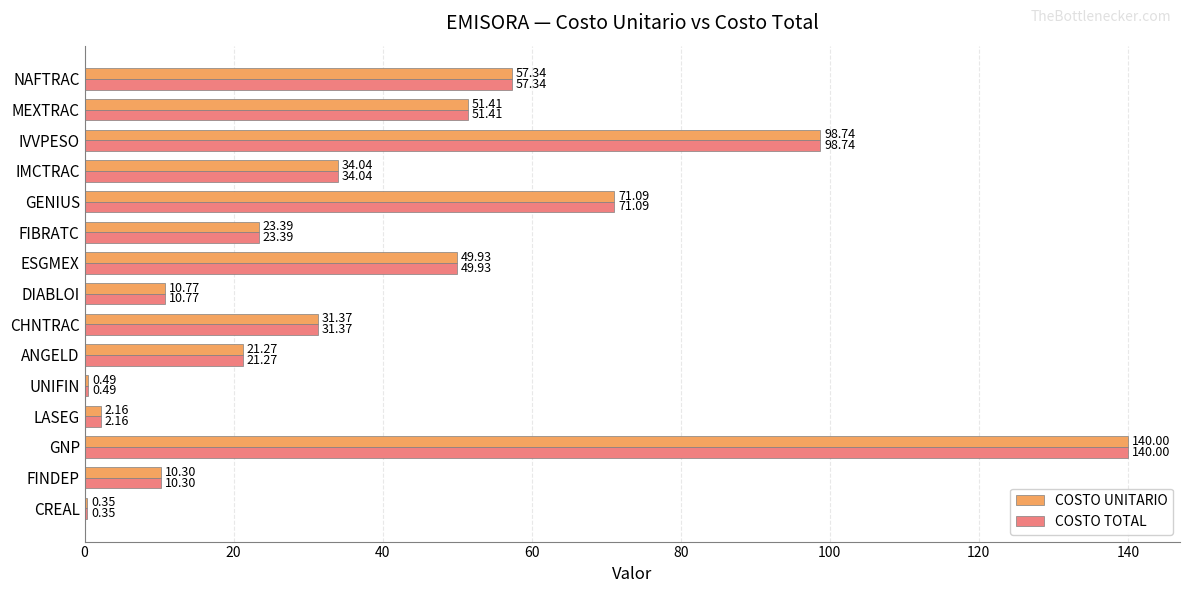

At which category is the sum across all series the highest?

GNP